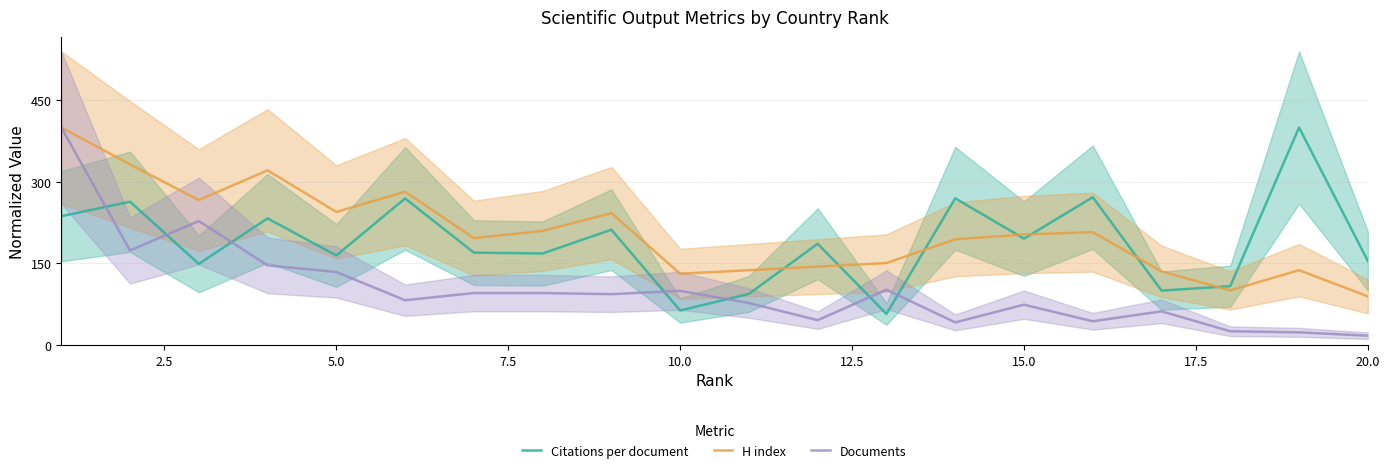

How many series are shown in this chart?

3